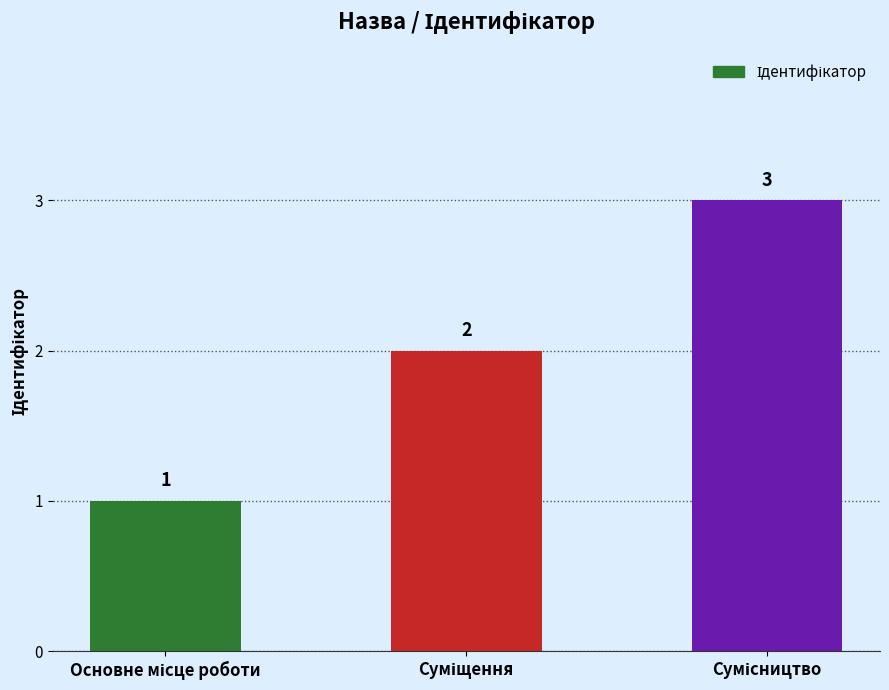

What is the value of the 2nd bar from the left?

2